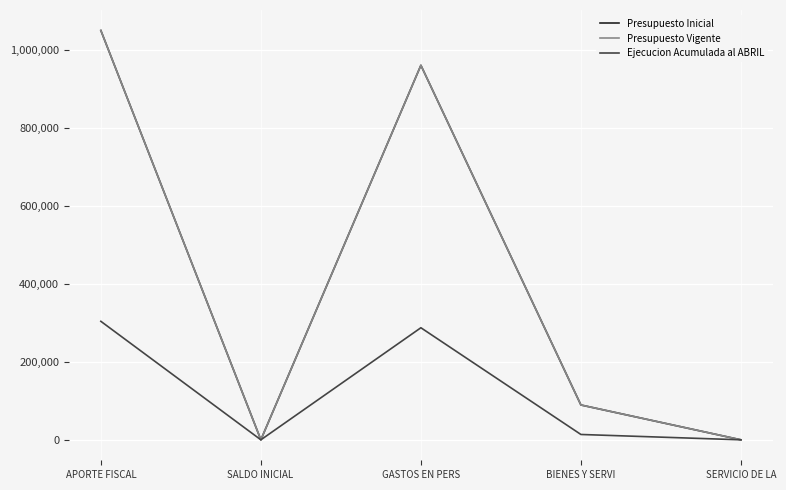

Where is the first local maximum for Presupuesto Vigente?

GASTOS EN PERS